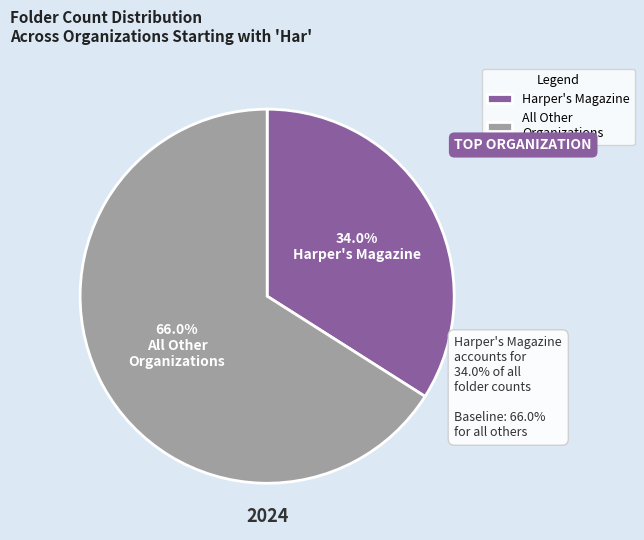

To the nearest percent, what is the difference between the largest and smallest slice percentages?

32%